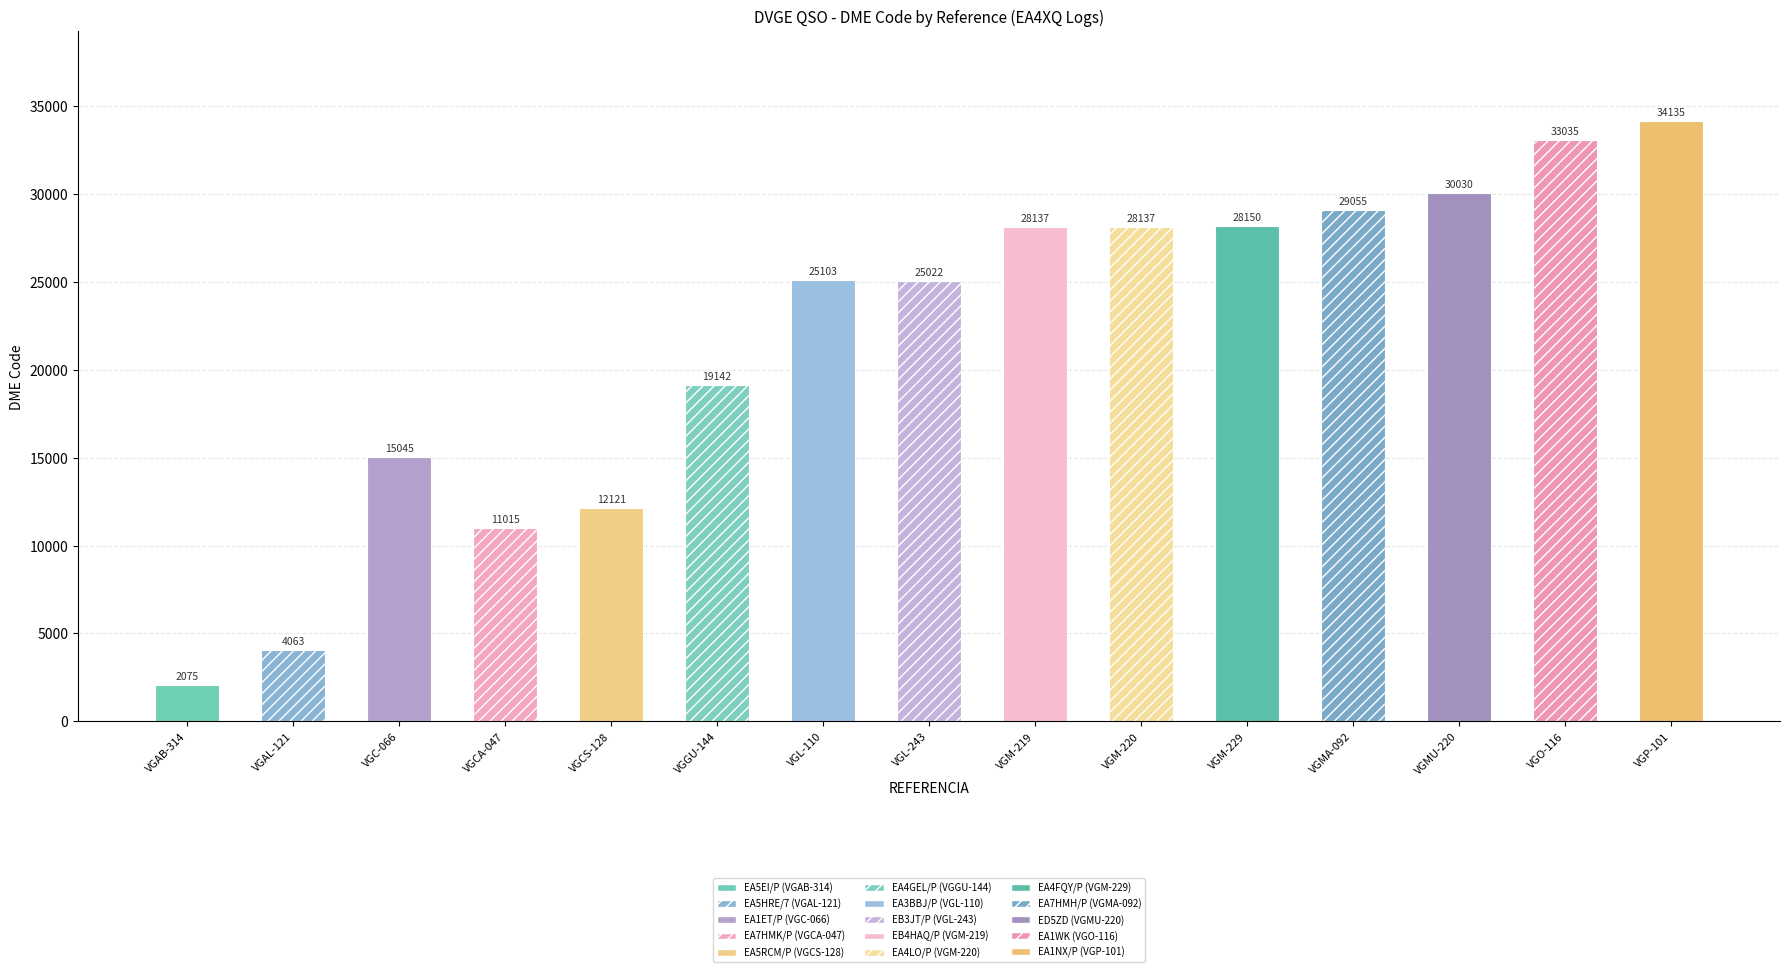

What is the ratio of the value at VGO-116 to the value at VGM-219?

1.2